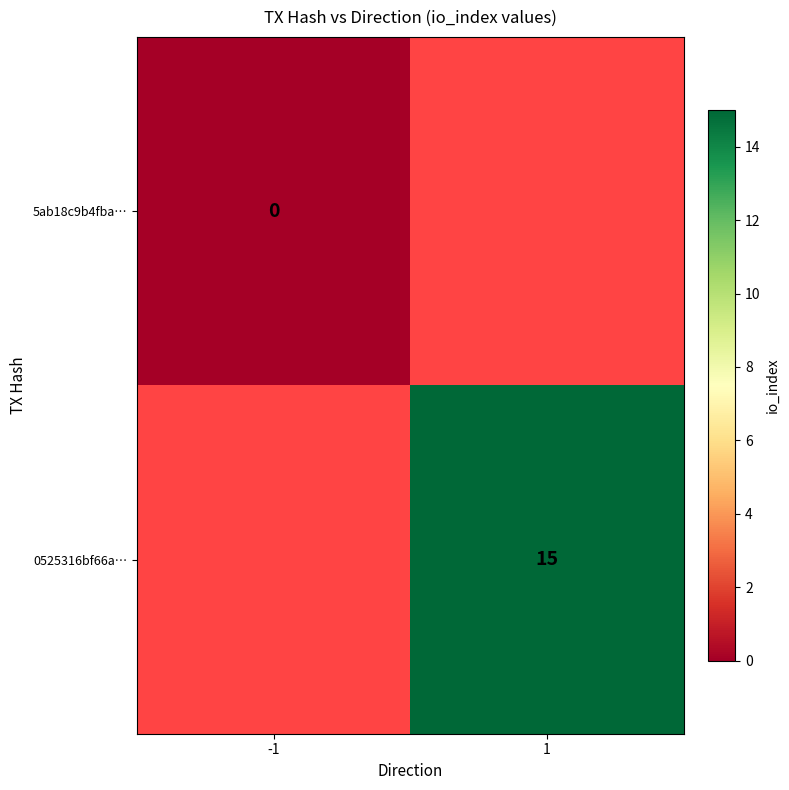

Is it true that 0525316bf66a… equals 15 at 1?

True